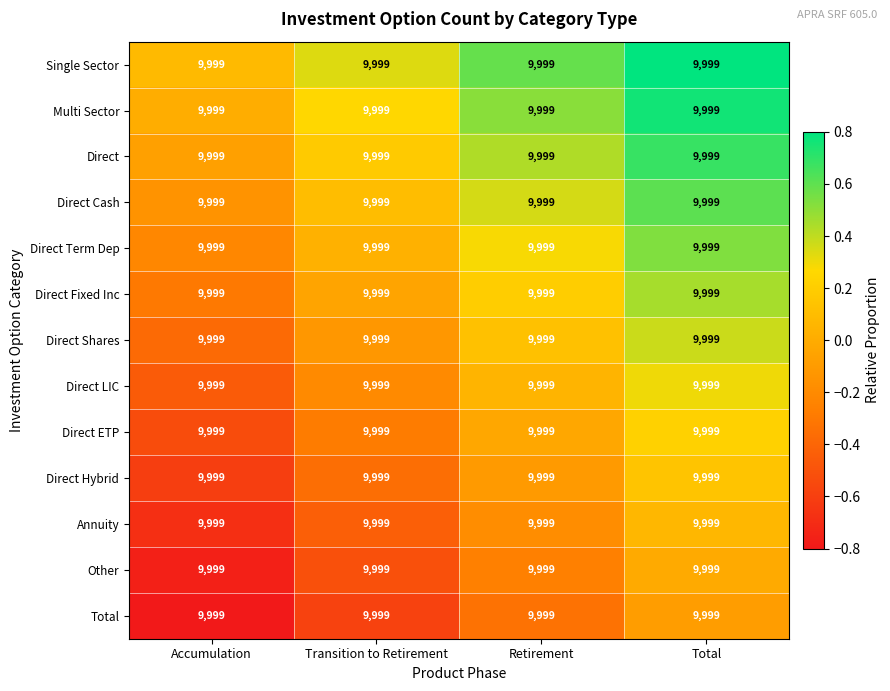

At how many categories does at least one series exceed 0?

4